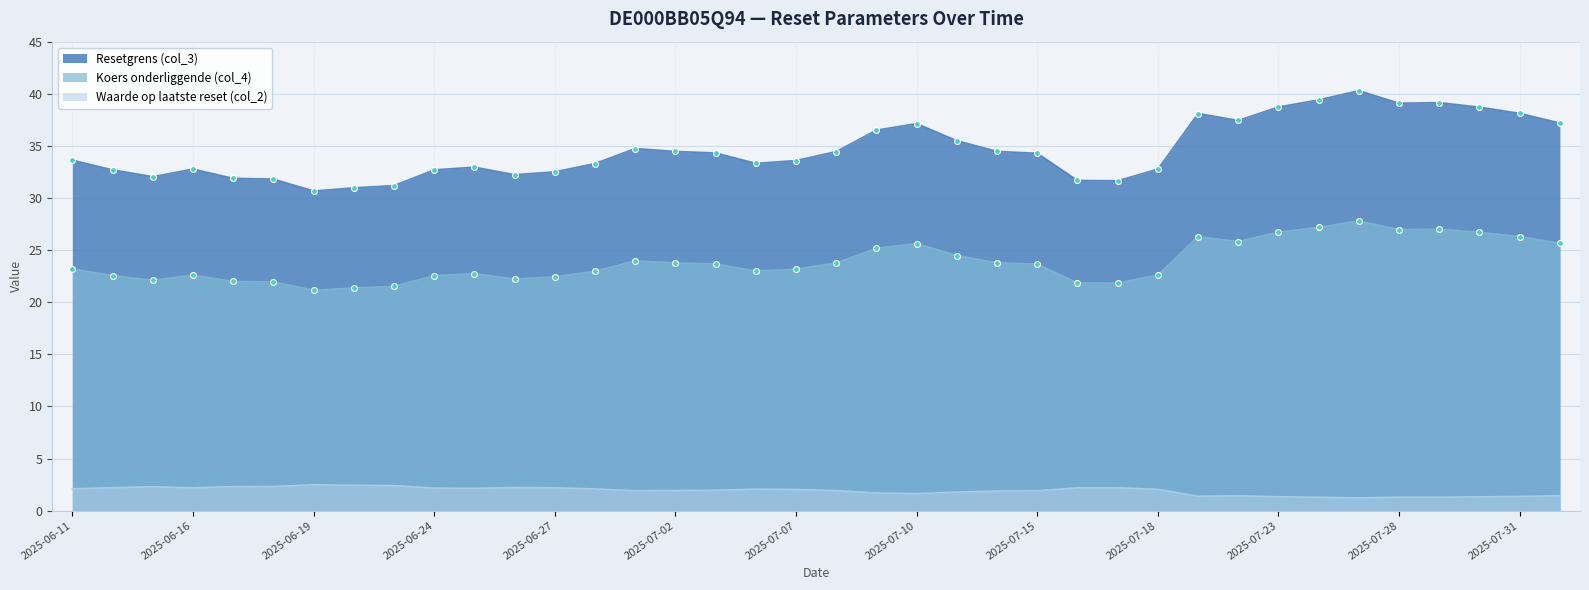

At how many categories does at least one series exceed 12?

38